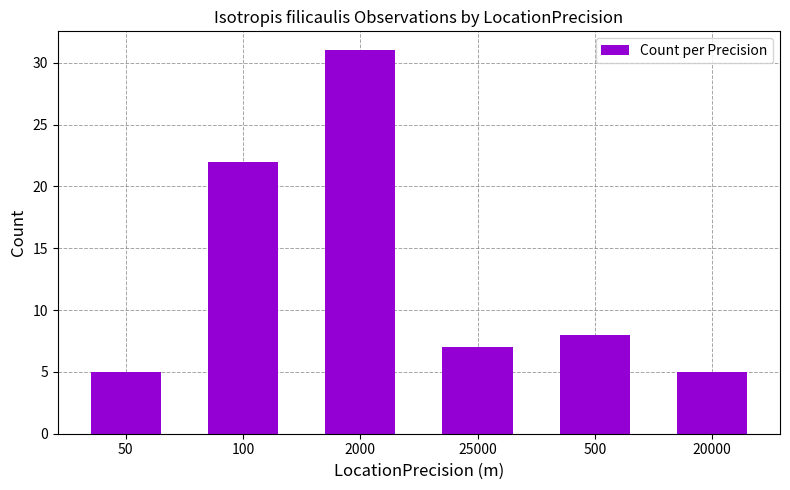

Which has a higher value, 100 or 20000?

100